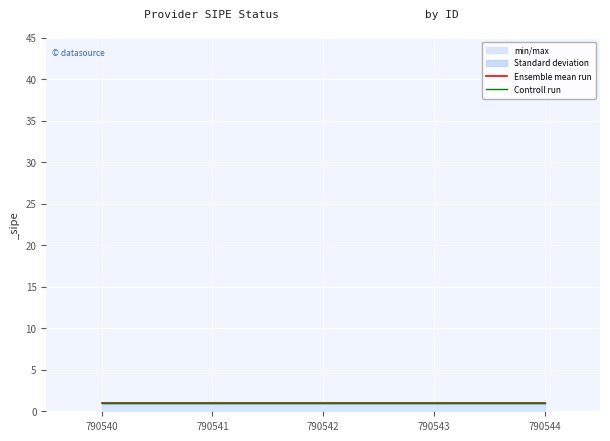

Which has a higher value, 790540 or 790544?

790540